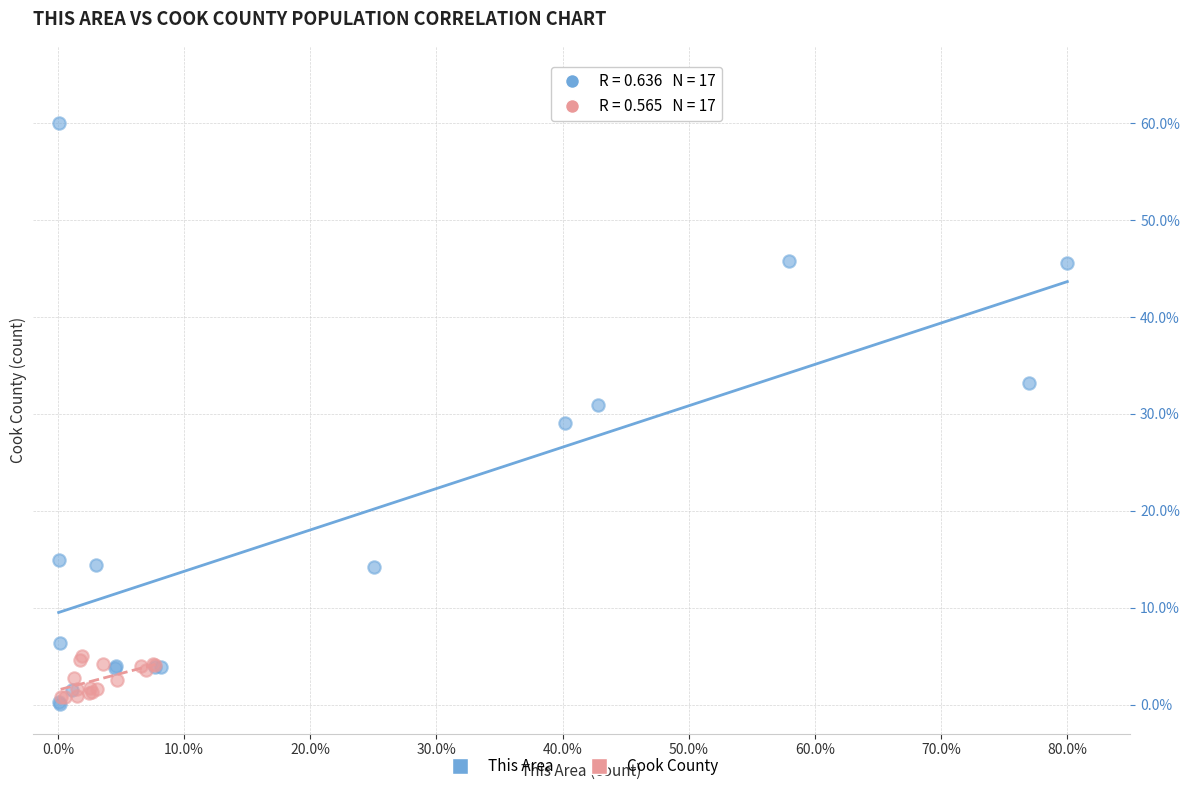

Which series has the largest Y range (max minus min)?

This Area